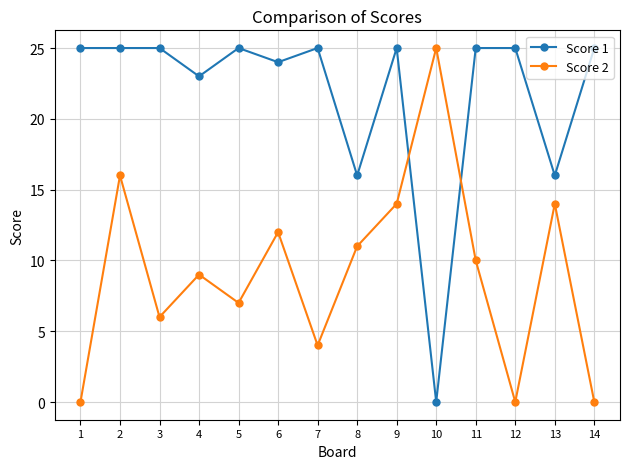

Reading right to left, transcribe all the data shown in this chart.

Score 1: 14=25	13=16	12=25	11=25	10=0	9=25	8=16	7=25	6=24	5=25	4=23	3=25	2=25	1=25
Score 2: 14=0	13=14	12=0	11=10	10=25	9=14	8=11	7=4	6=12	5=7	4=9	3=6	2=16	1=0